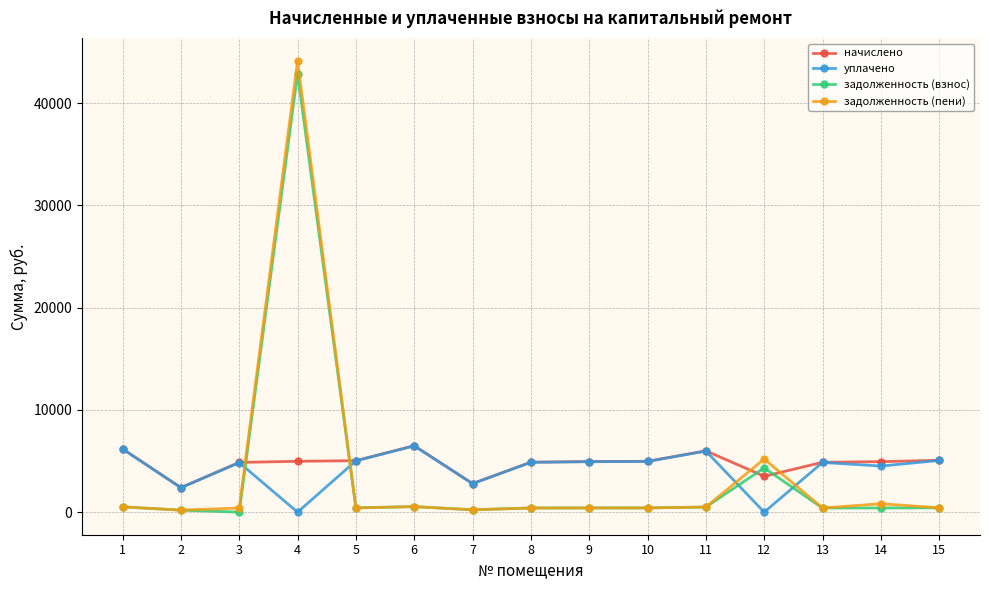

How many lines are shown in the chart?

4